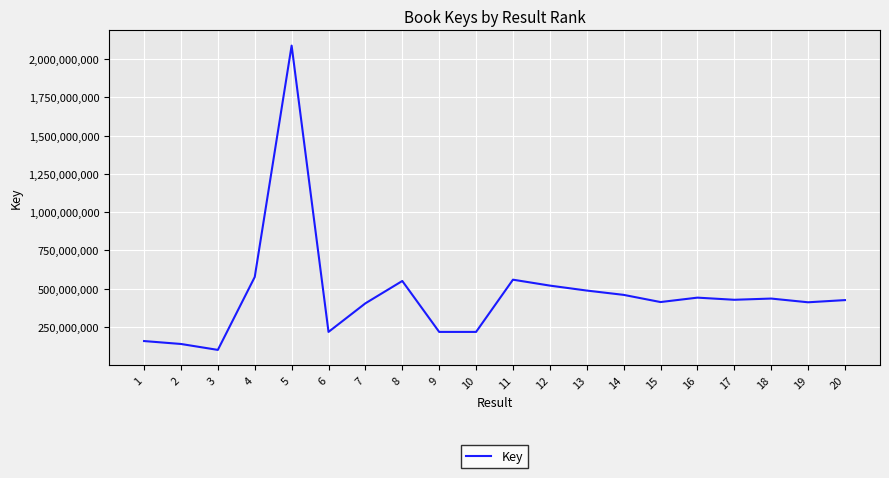

The value at 5 is 3578929142. True or false?

False